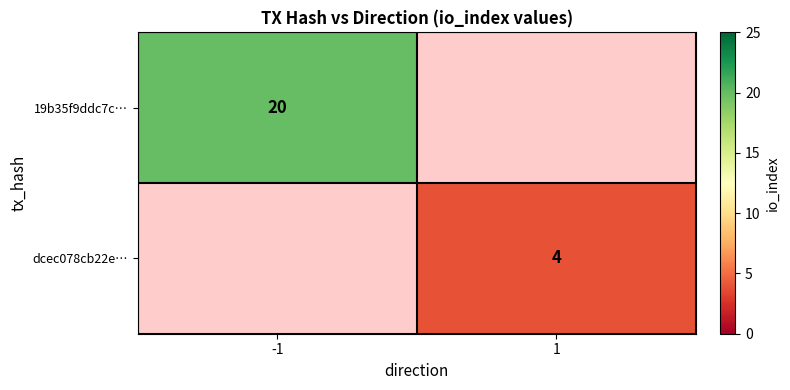

The dcec078cb22e… series shows 2 at 1. True or false?

False